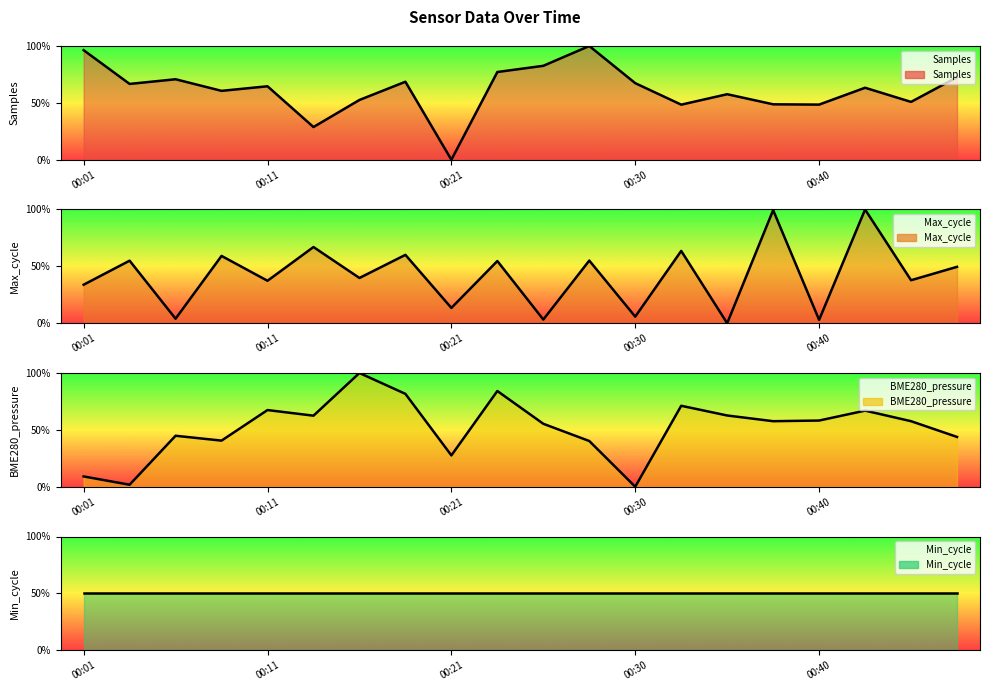

Between which two adjacent categories do Samples and Max_cycle first intersect?

00:11 and 00:13